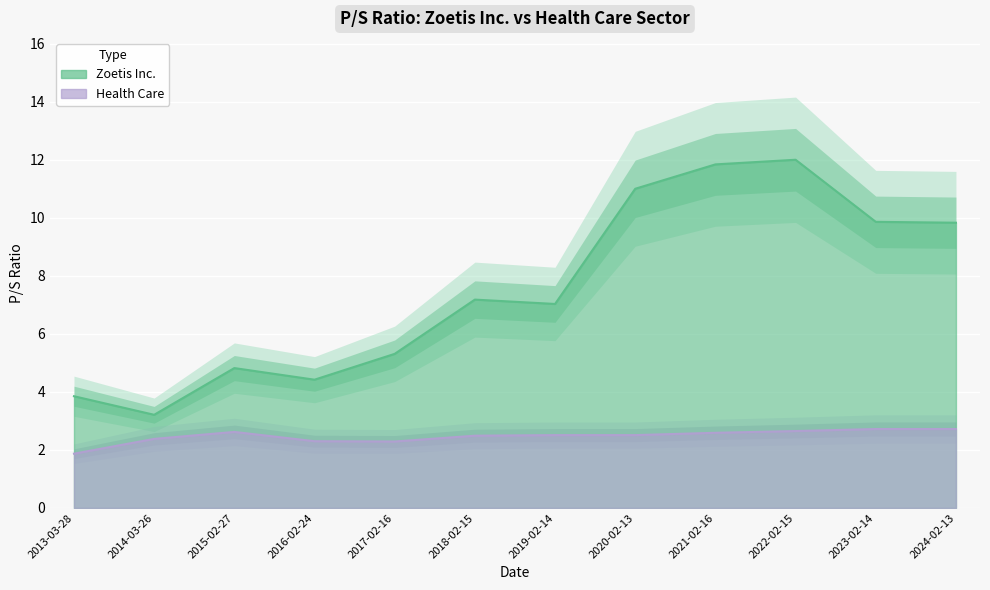

Which series has the largest total across all categories?

Zoetis Inc.